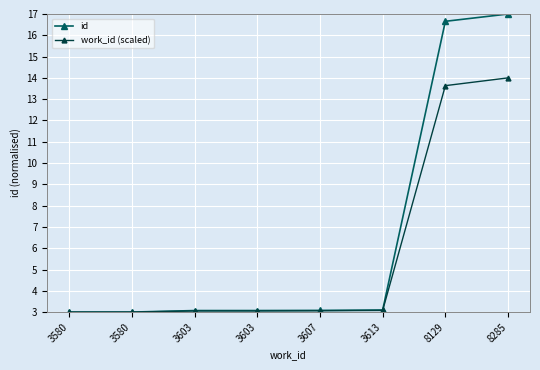

Reading right to left, what are all the values shown in this chart?

id: 17.0	16.7	3.1	3.1	3.1	3.1	3.0	3.0
work_id (scaled): 14.0	13.6	3.1	3.1	3.1	3.1	3.0	3.0